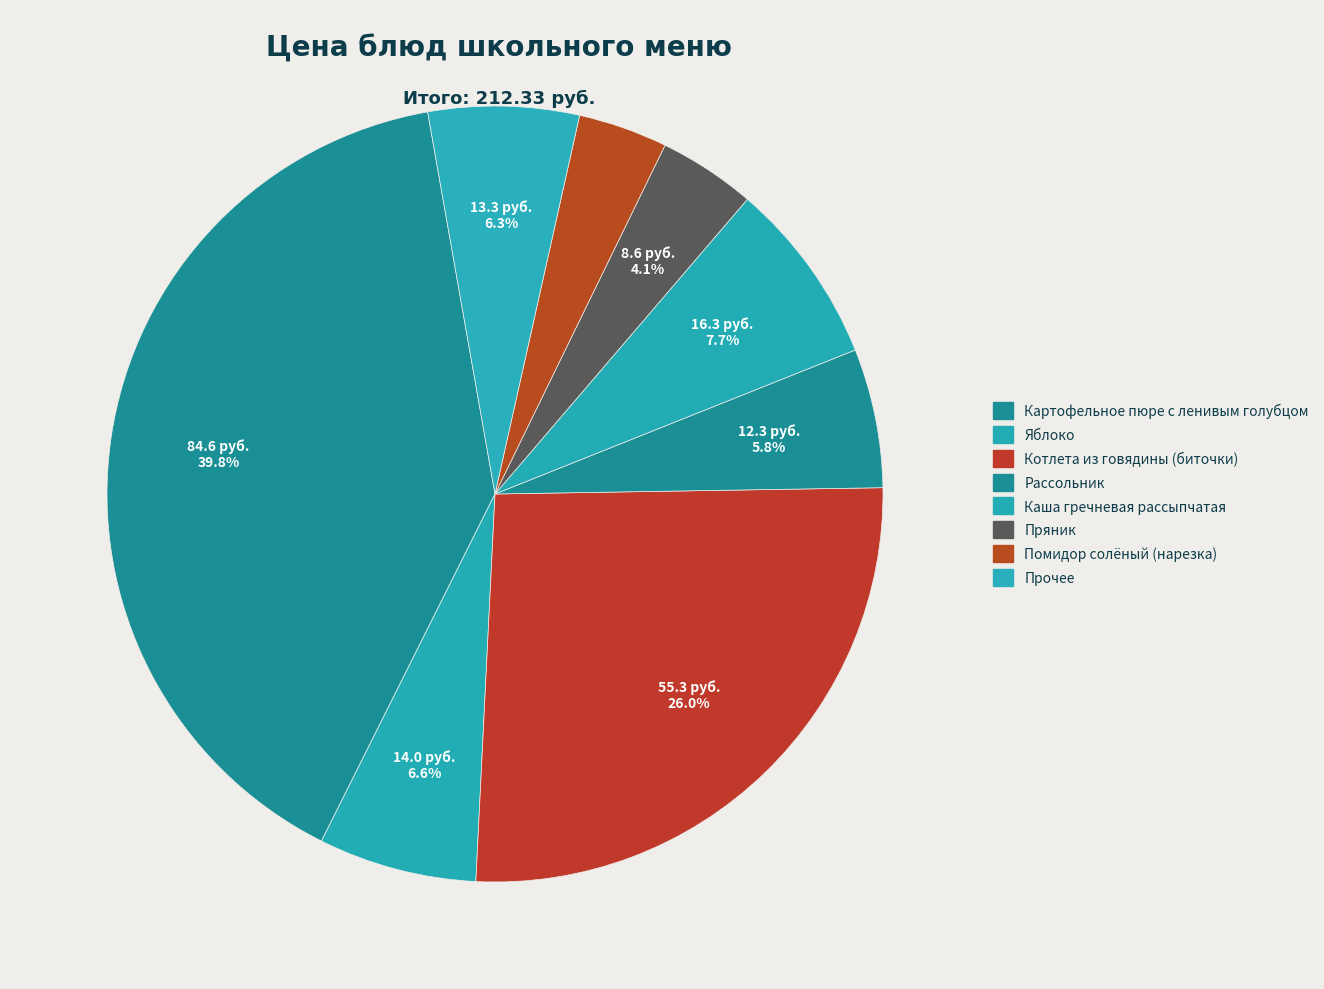

How many segments does this pie chart have?

8